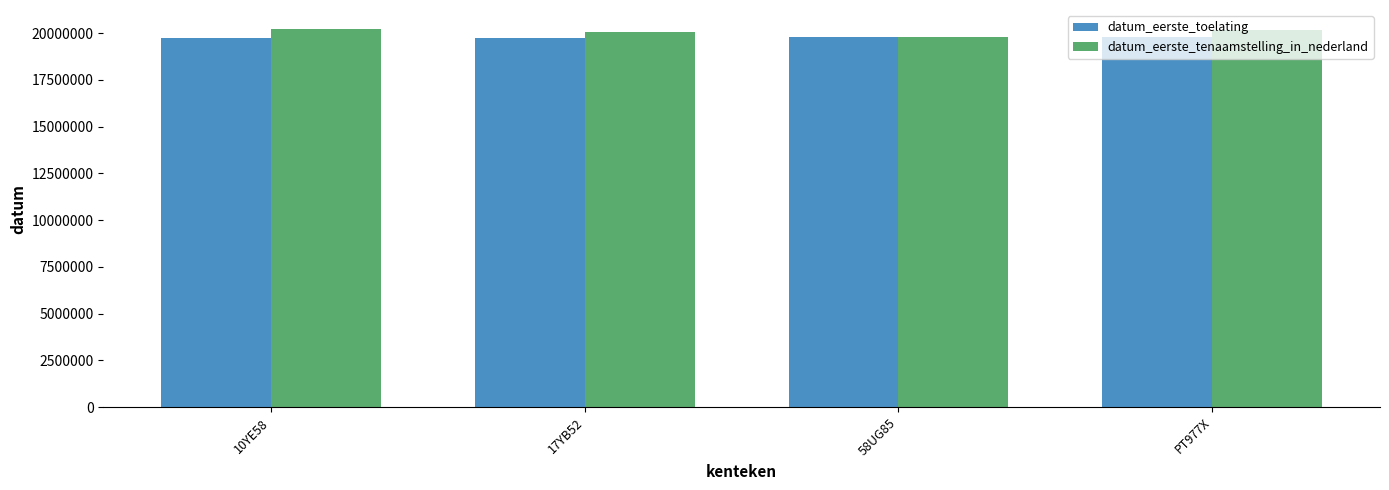

At which label does datum_eerste_tenaamstelling_in_nederland first exceed 20170919?

10YE58